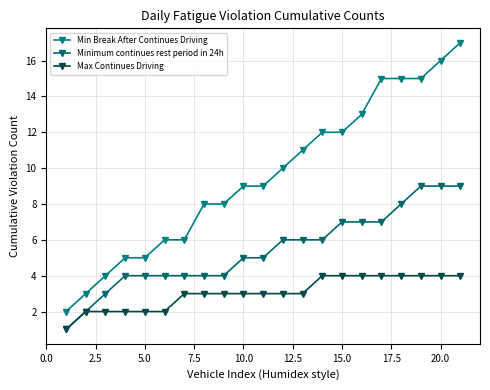

Reading left to right, list all the values displayed in this chart.

Min Break After Continues Driving: 2	3	4	5	5	6	6	8	8	9	9	10	11	12	12	13	15	15	15	16	17
Minimum continues rest period in 24h: 1	2	3	4	4	4	4	4	4	5	5	6	6	6	7	7	7	8	9	9	9
Max Continues Driving: 1	2	2	2	2	2	3	3	3	3	3	3	3	4	4	4	4	4	4	4	4